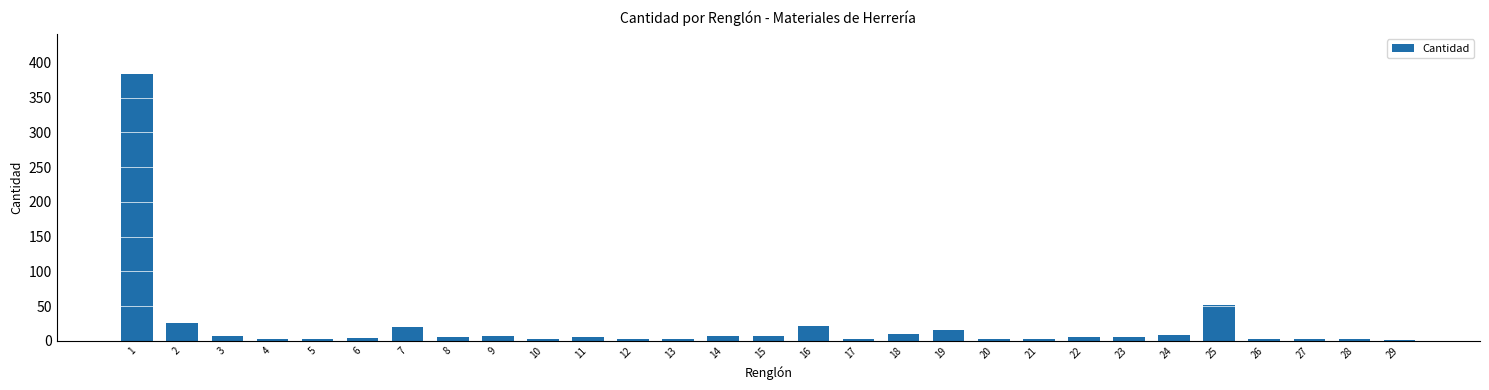

What is the sum of all values?

618.8